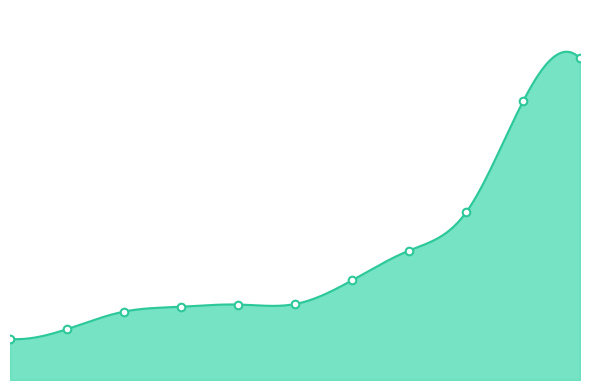

What is the change in value from 5211527020 to 9541102142?

+13447